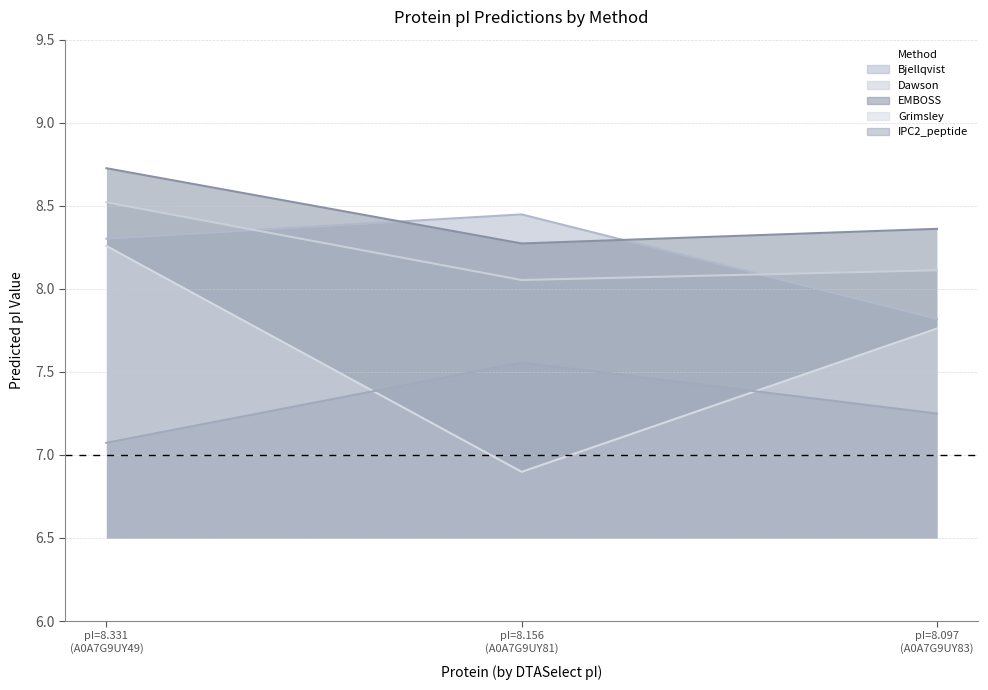

What is the difference between the maximum and minimum values in the IPC2_peptide series?

0.5